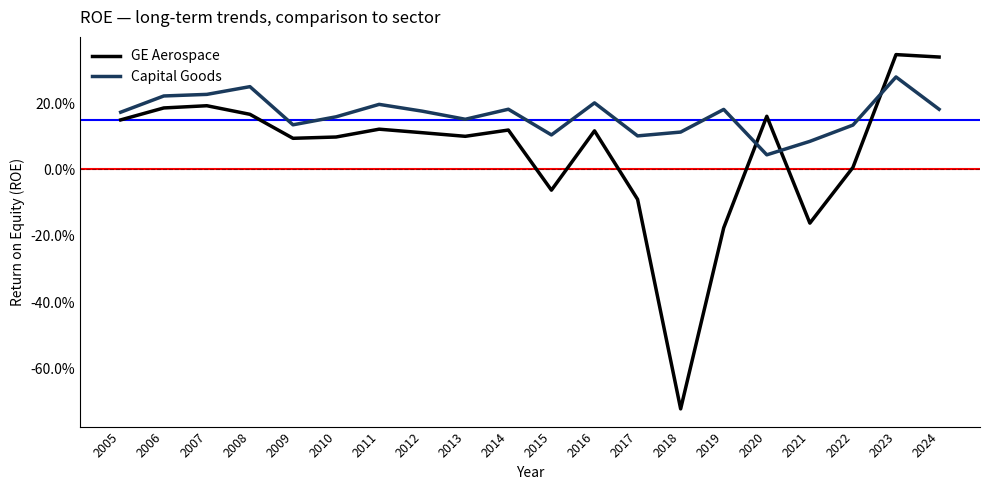

Is this an area chart (filled region under the line)?

No